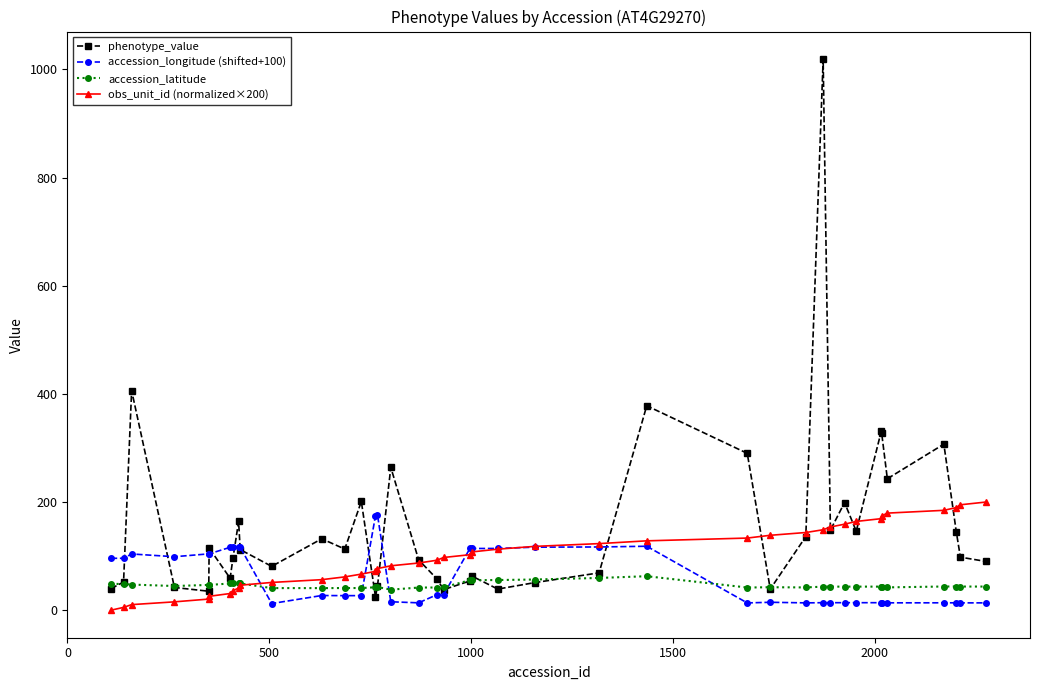

What is the maximum value shown in the chart?

1019.0